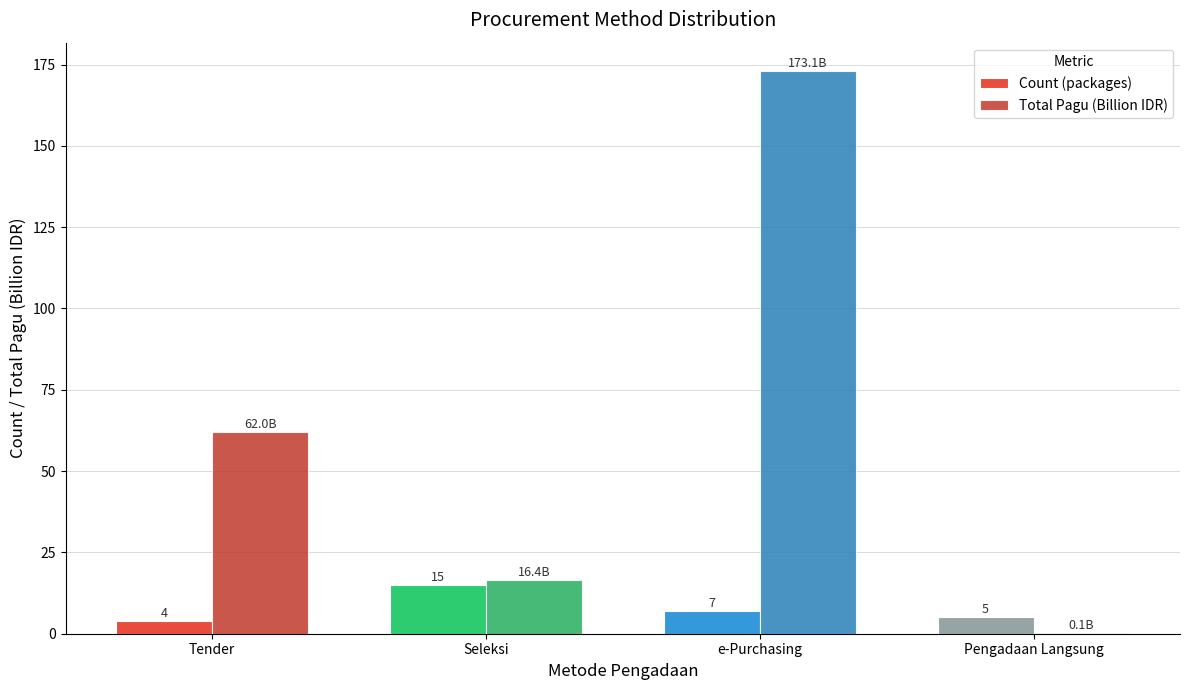

What is the sum of all Total Pagu (Billion IDR) values?

251.6